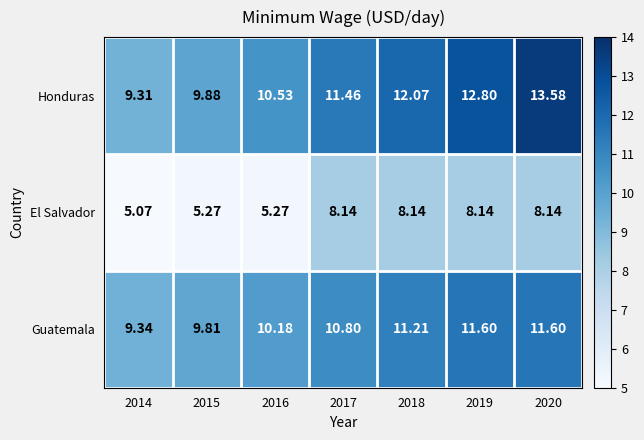

Is the value of El Salvador at 2017 greater than the value of Guatemala at 2019?

No